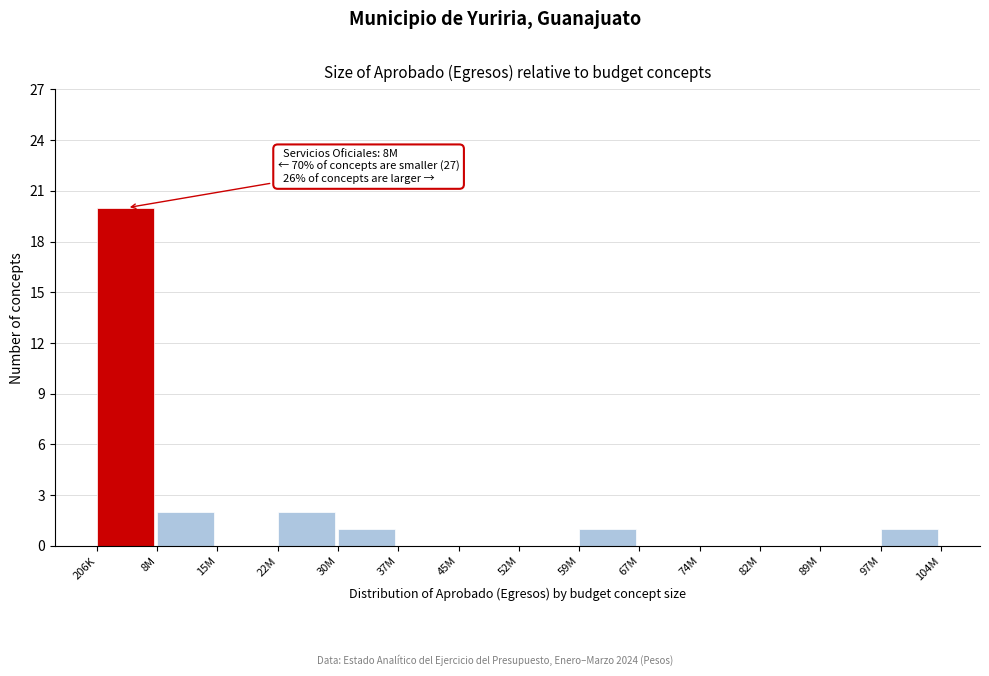

Reading right to left, extract all data points from this chart.

97M=1	89M=0	82M=0	74M=0	67M=0	59M=1	52M=0	45M=0	37M=0	30M=1	22M=2	15M=0	8M=2	206K=20